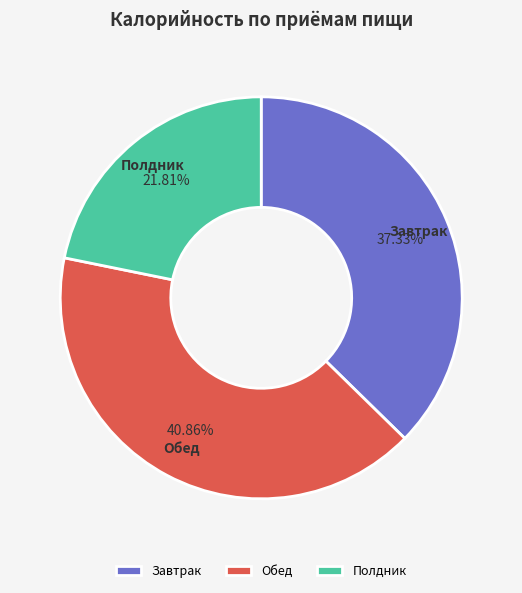

Rank the categories by value from highest to lowest.

Обед, Завтрак, Полдник